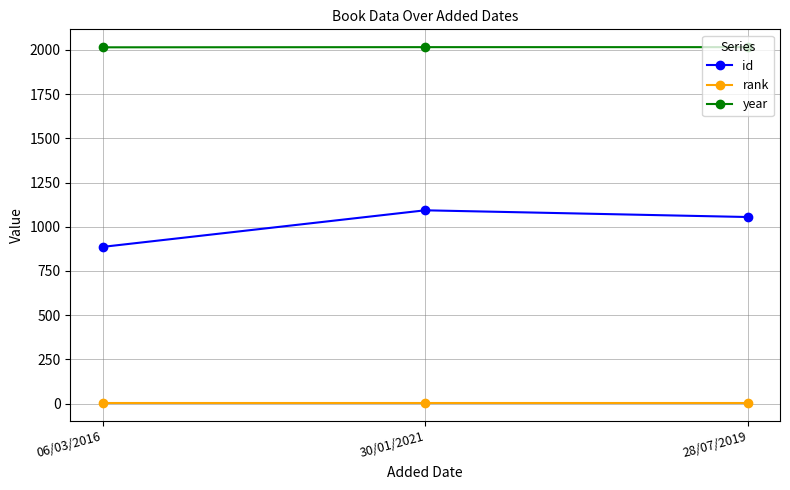

What is the highest value of the year series?

2016